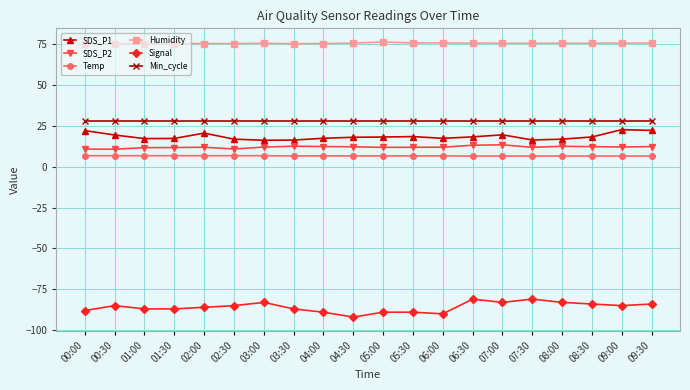

What are all the series names shown in the legend?

SDS_P1, SDS_P2, Temp, Humidity, Signal, Min_cycle